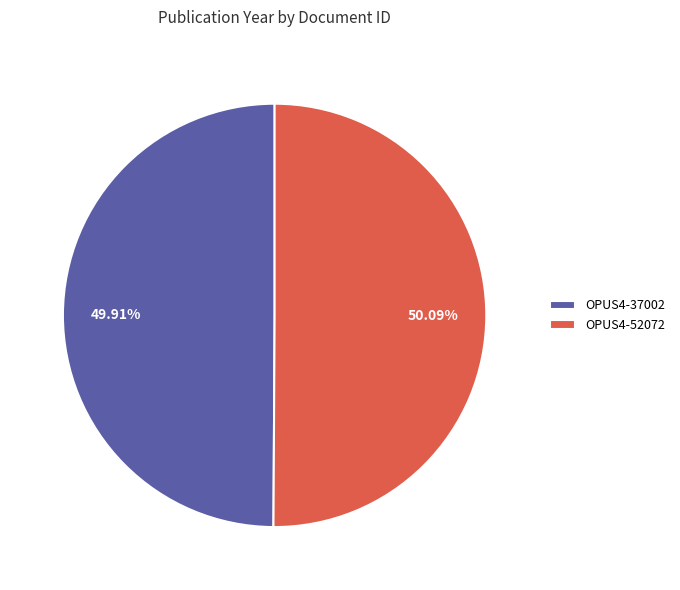

Approximately how many times larger is the value at OPUS4-37002 compared to OPUS4-52072?

1.0